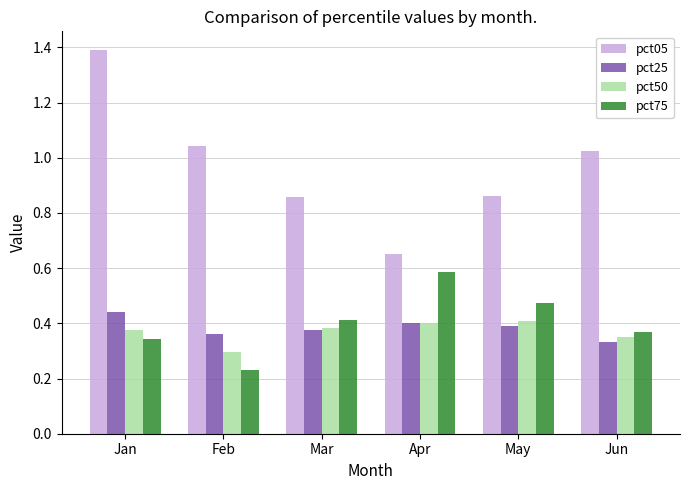

True or false: pct25 has a value of 0.3 at Jun.

True